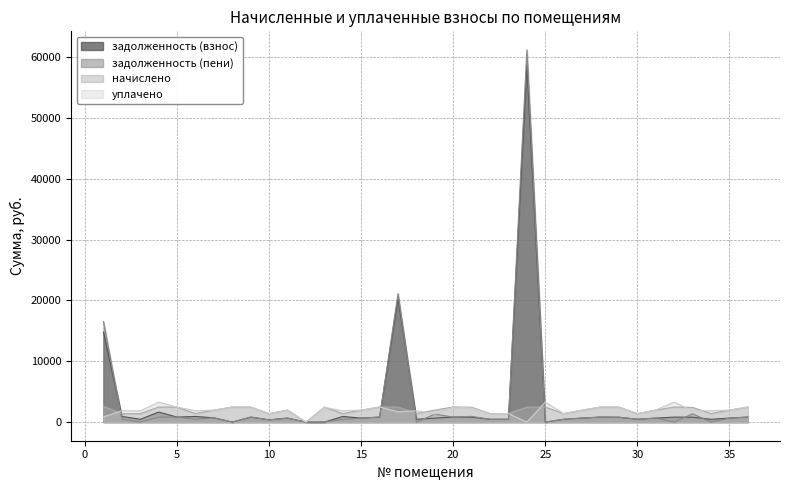

Between 25 and 31, which is larger?

31